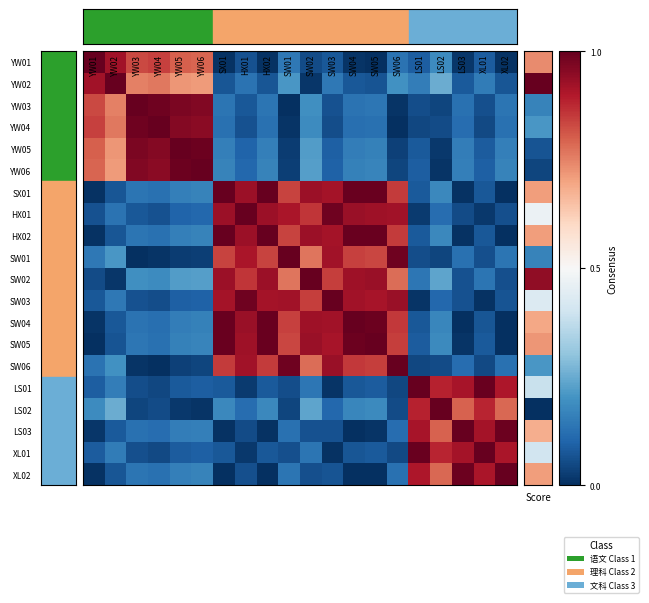

How many distinct data groups are displayed?

20